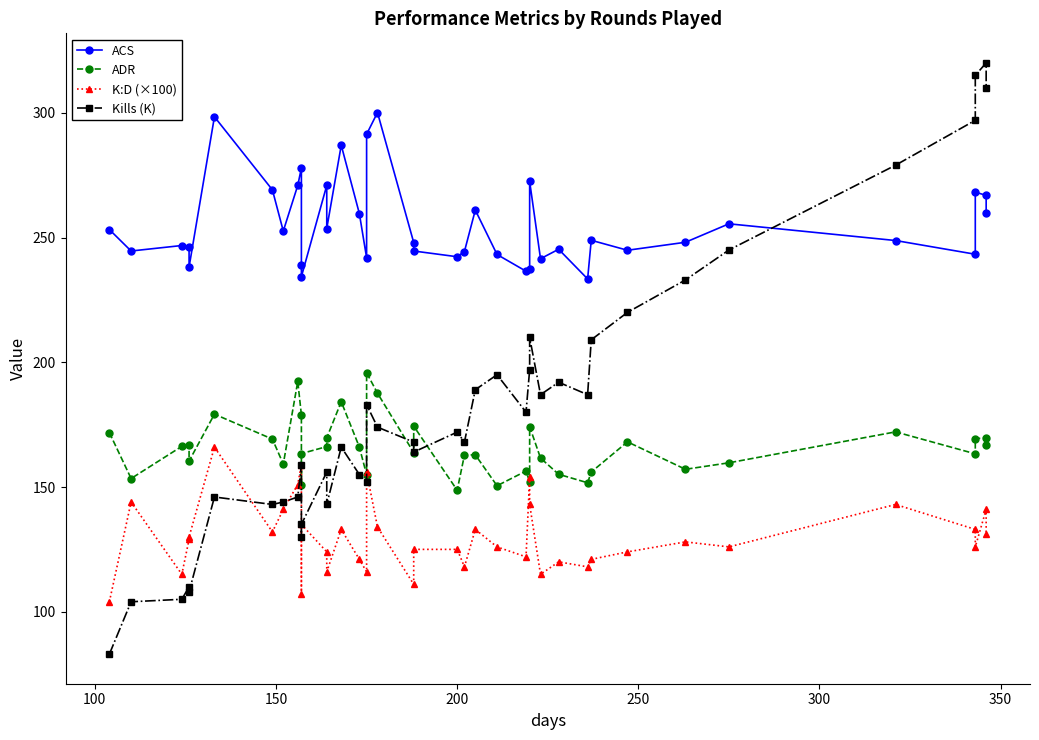

How many interior local peaks does the ADR series have?

12